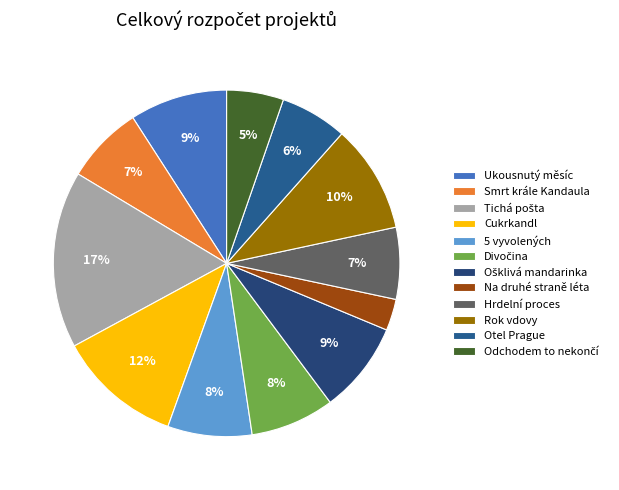

What is the largest slice in the pie chart?

Tichá pošta